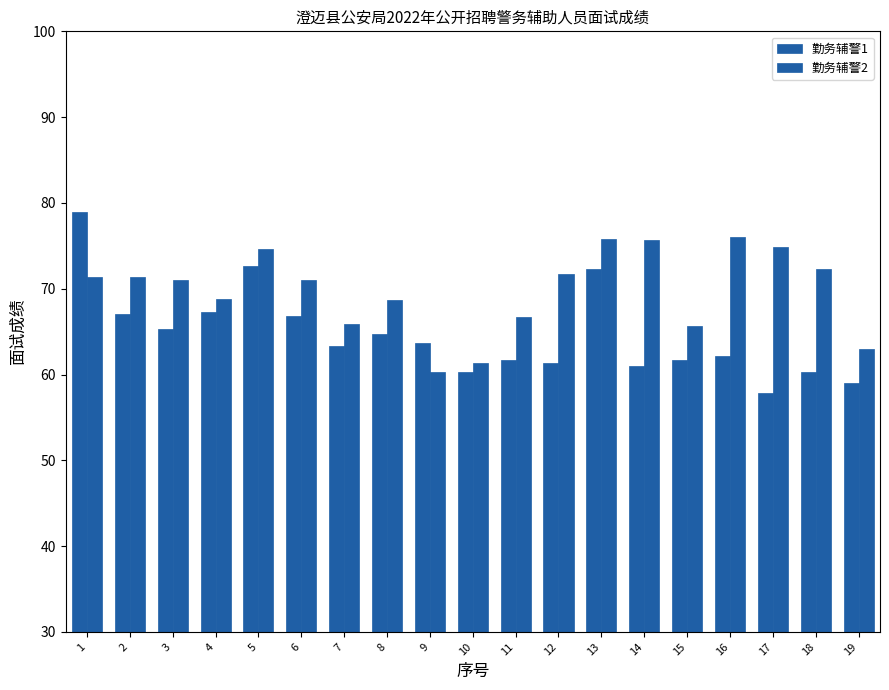

How many data points in 勤务辅警1 are above 63?

10